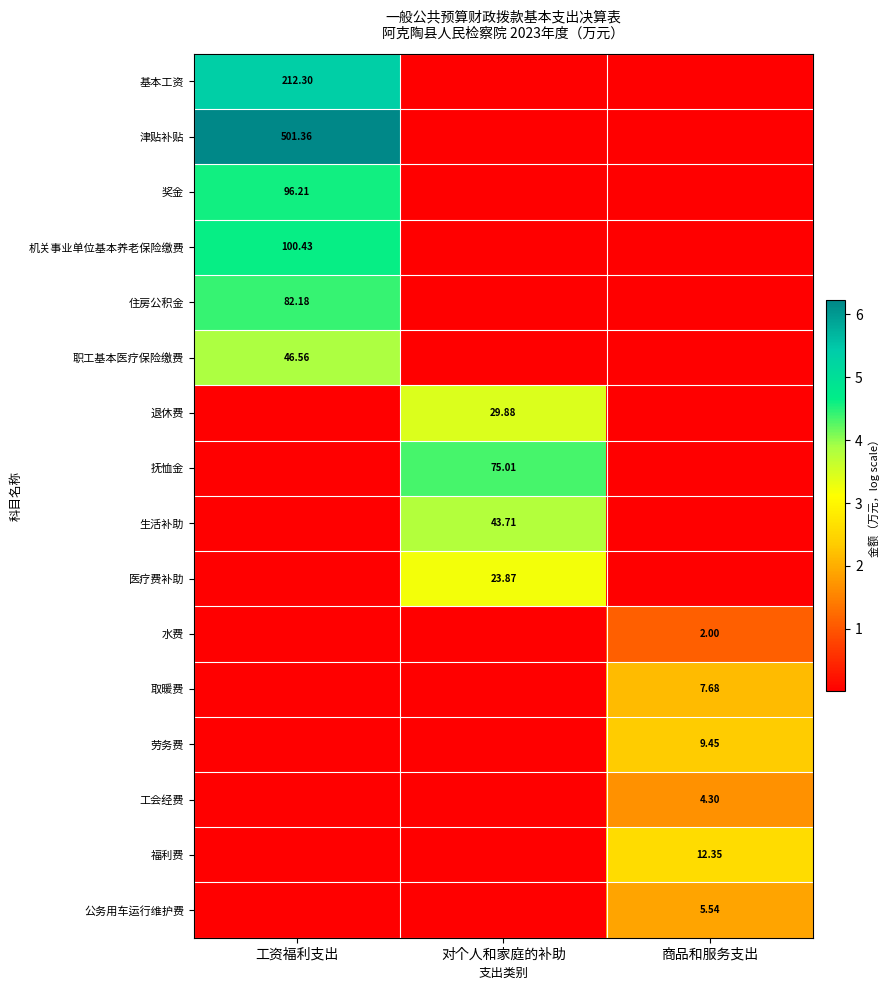

Which series has the largest total across all categories?

津贴补贴